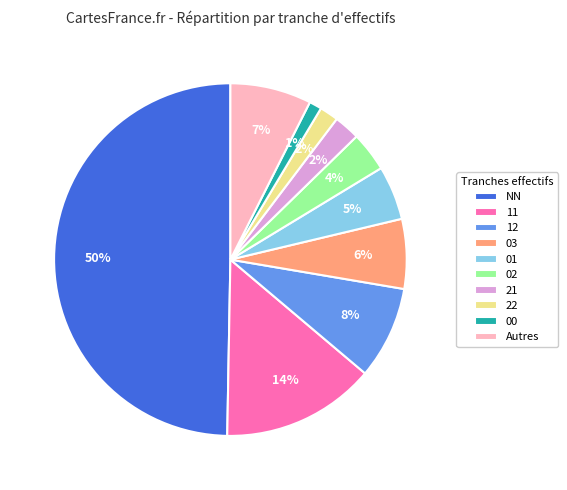

Count the number of slices in the pie.

10